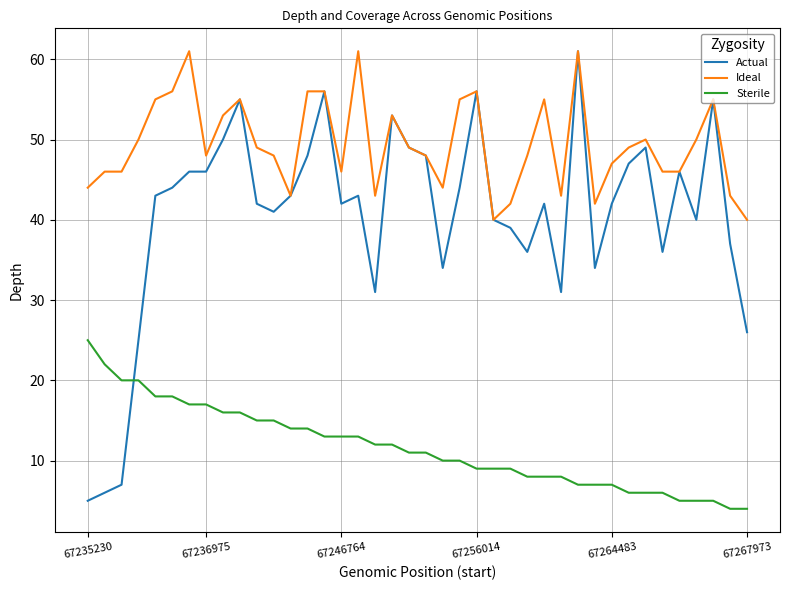

How many intersections are there between Sterile and Actual?

1